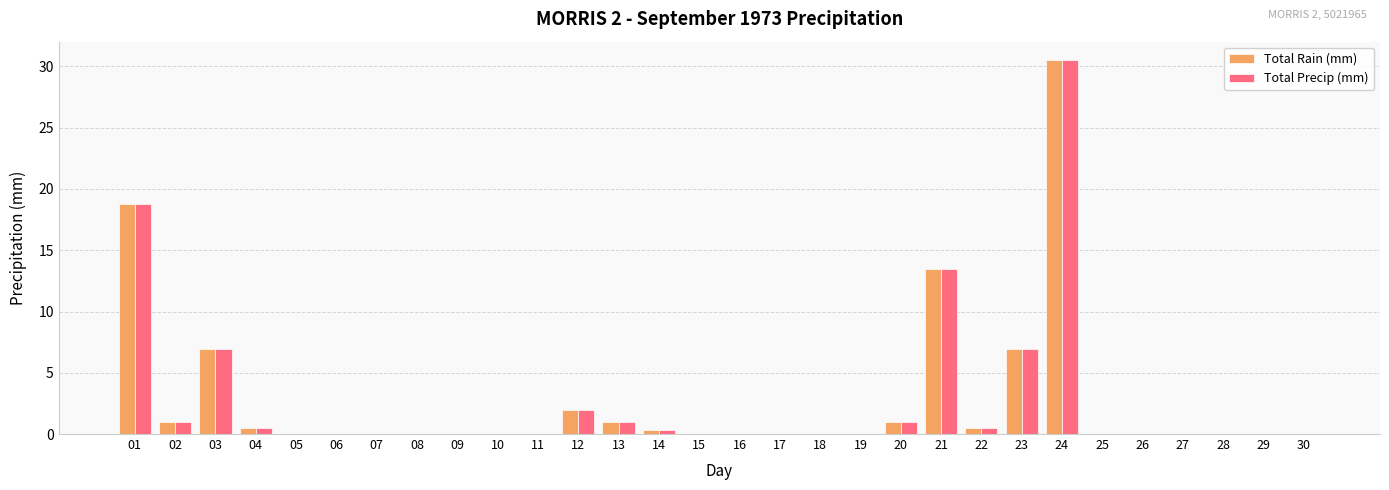

What is the sum of all Total Precip (mm) values?

82.9